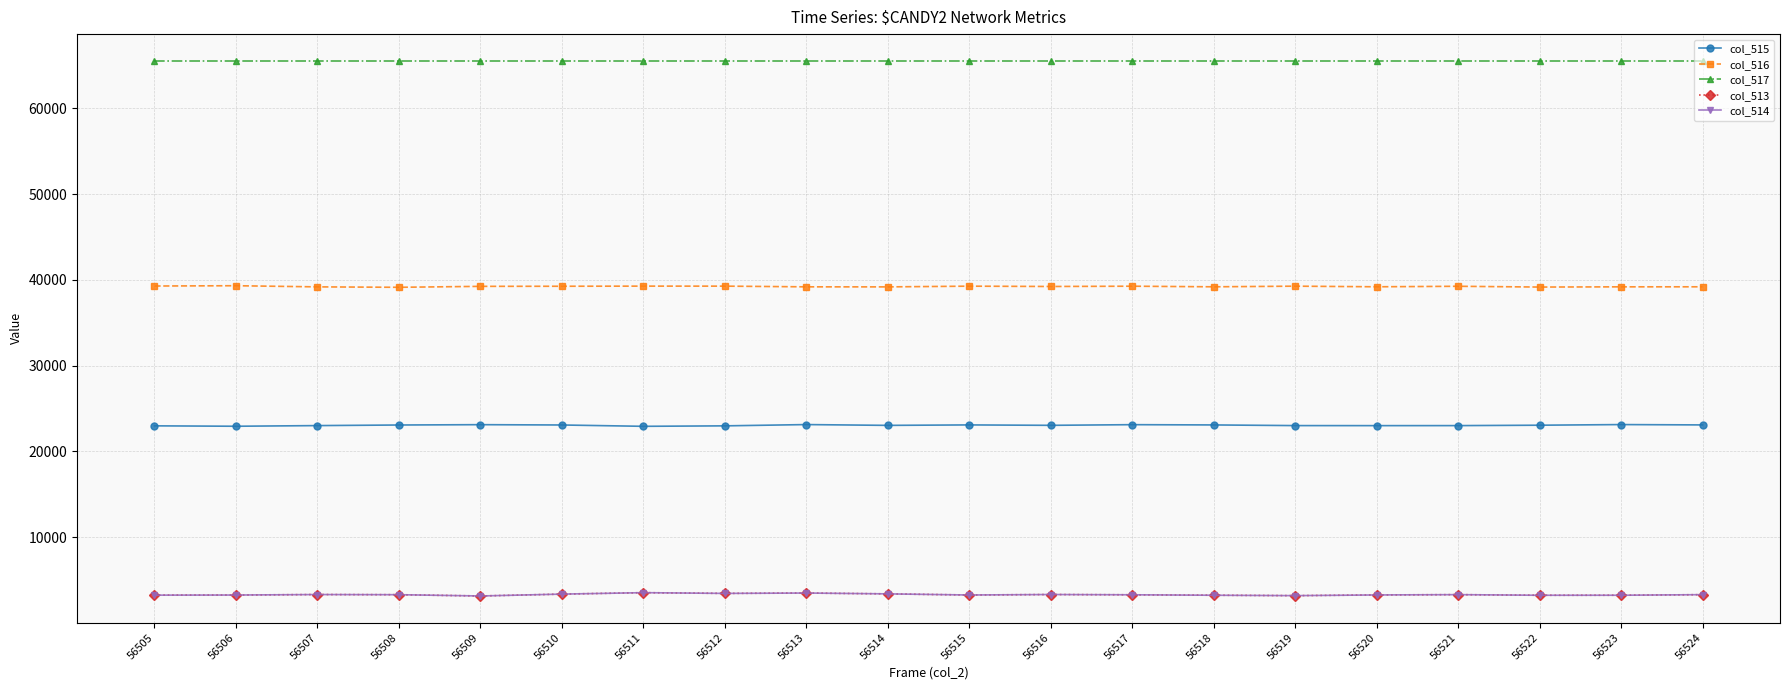

True or false: col_514 has more than 2 interior local peaks.

True